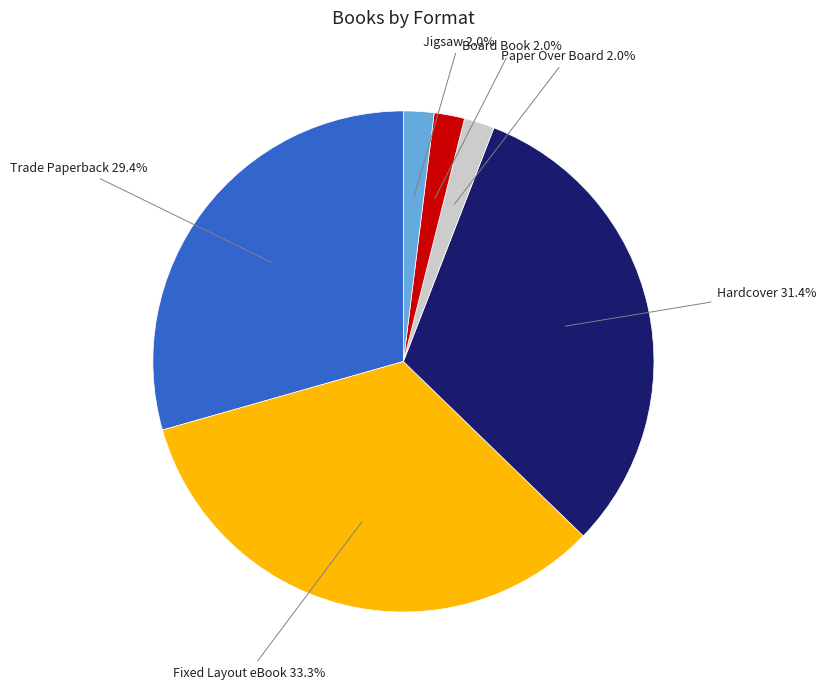

Does Fixed Layout eBook represent more than half of the total?

No